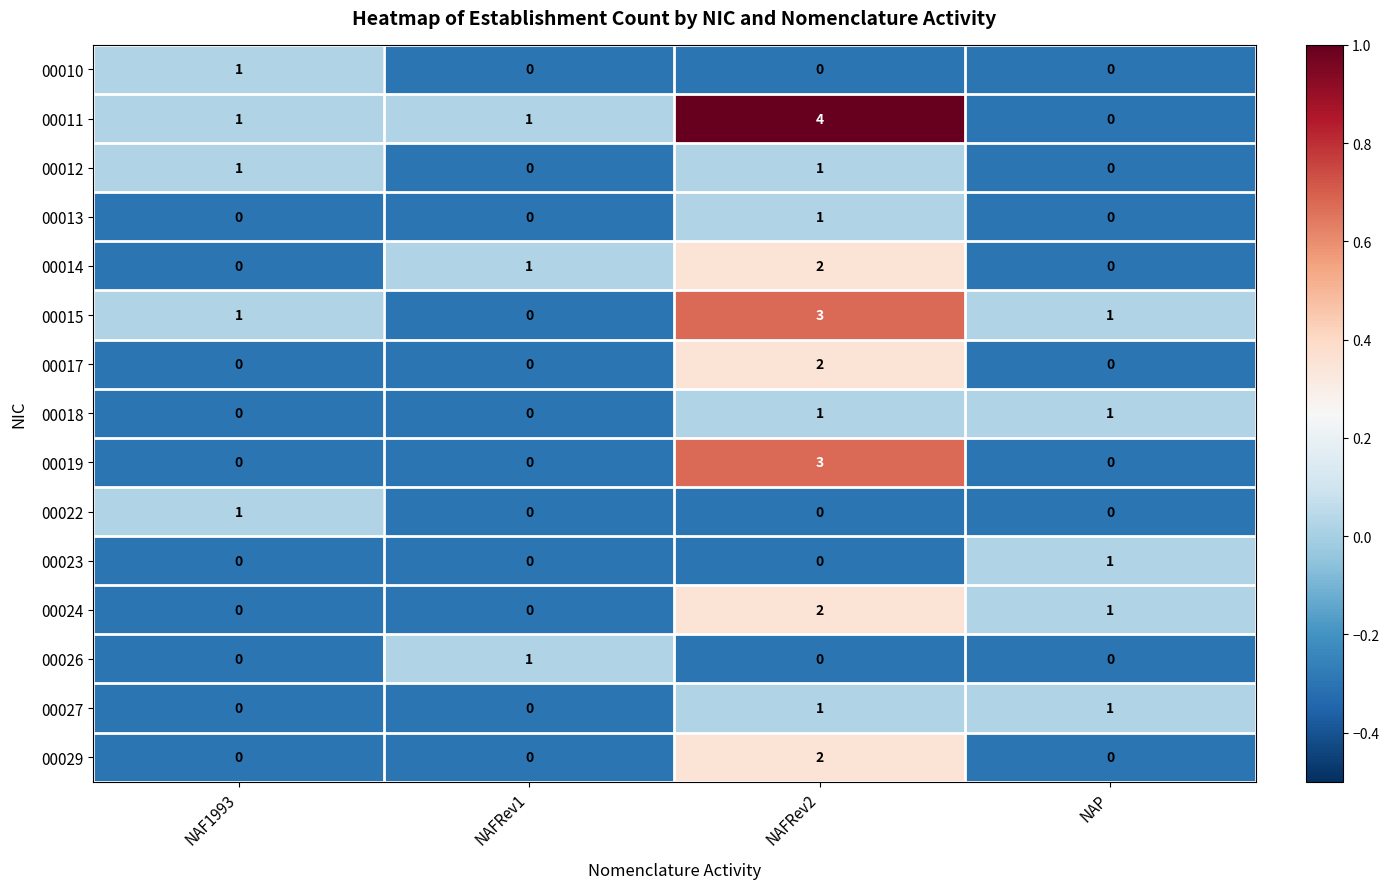

Count the number of data series in this chart.

15